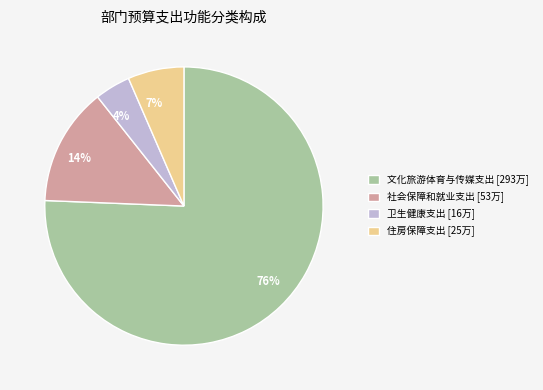

Which category has the smallest portion of the pie?

卫生健康支出